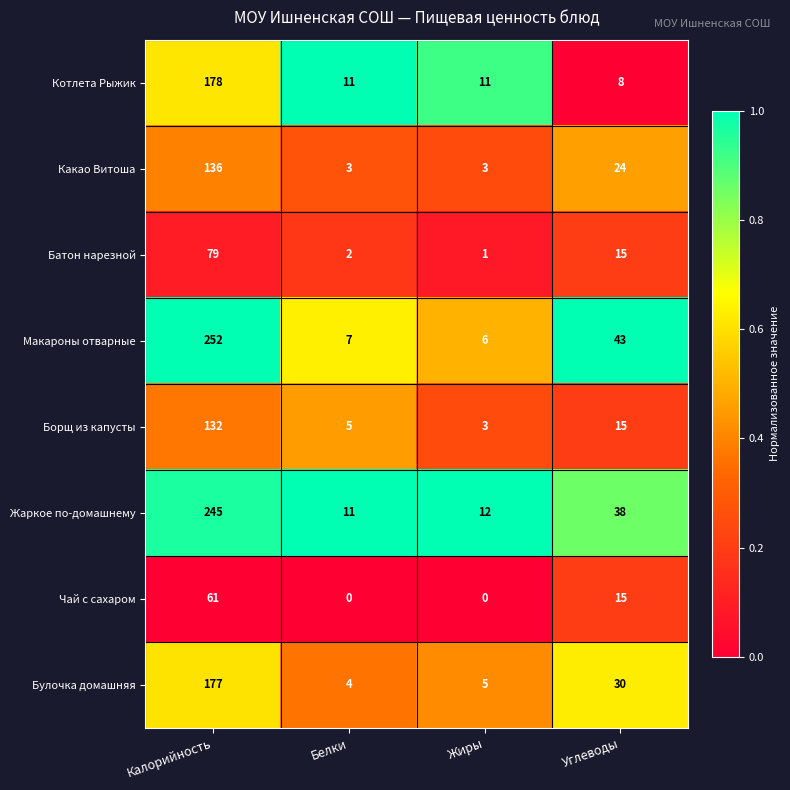

List the series in order of their peak value, lowest first.

Чай с сахаром, Батон нарезной, Борщ из капусты, Какао Витоша, Булочка домашняя, Котлета Рыжик, Жаркое по-домашнему, Макароны отварные